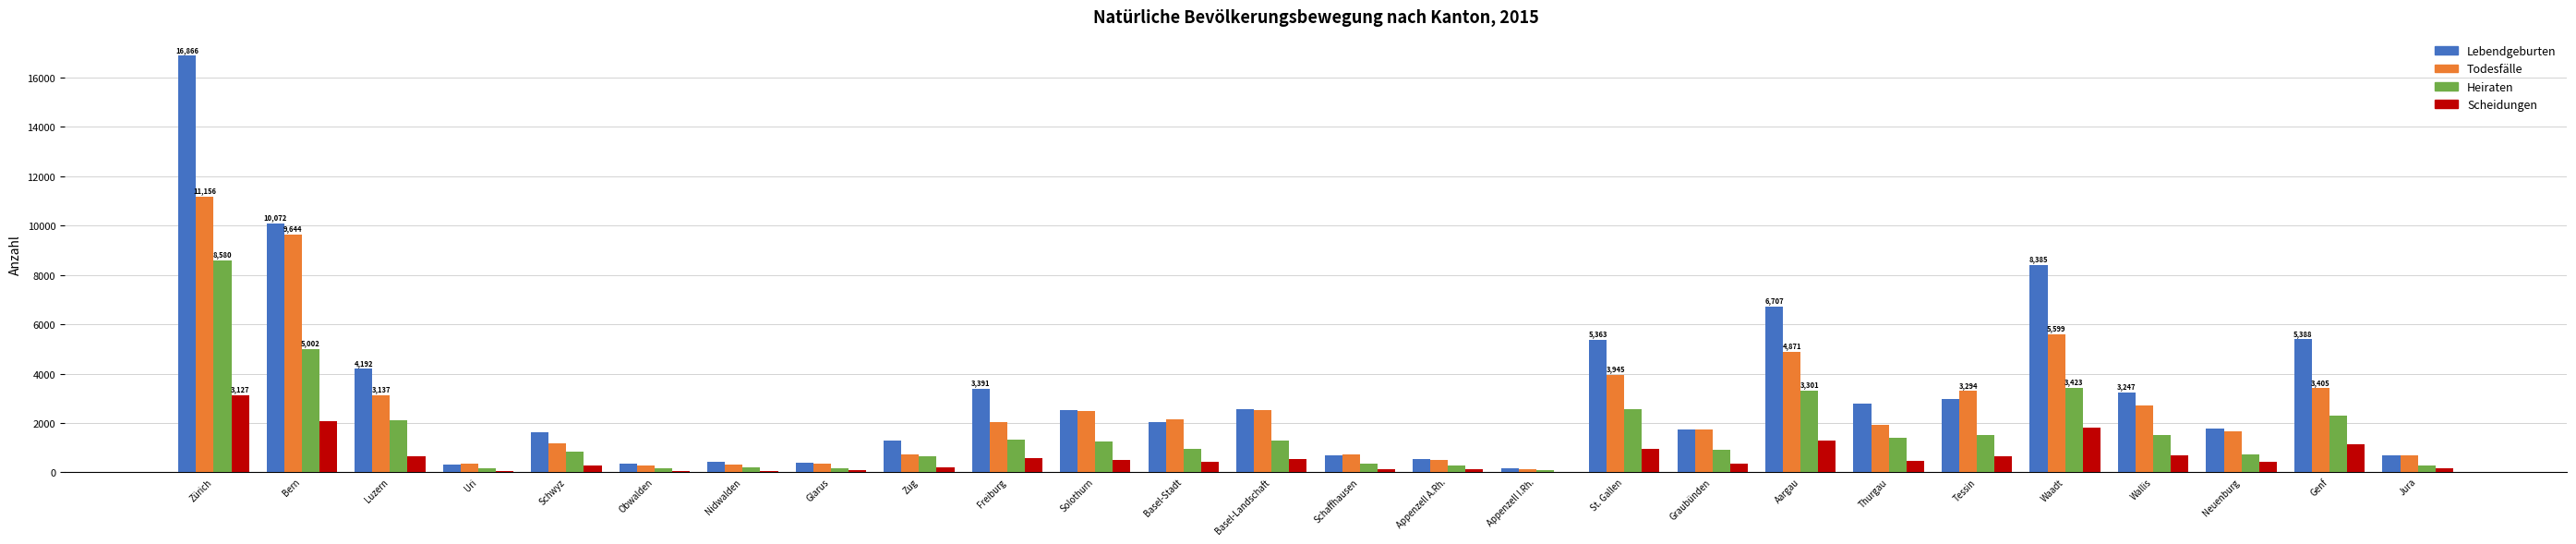

Which series has the largest total across all categories?

Lebendgeburten